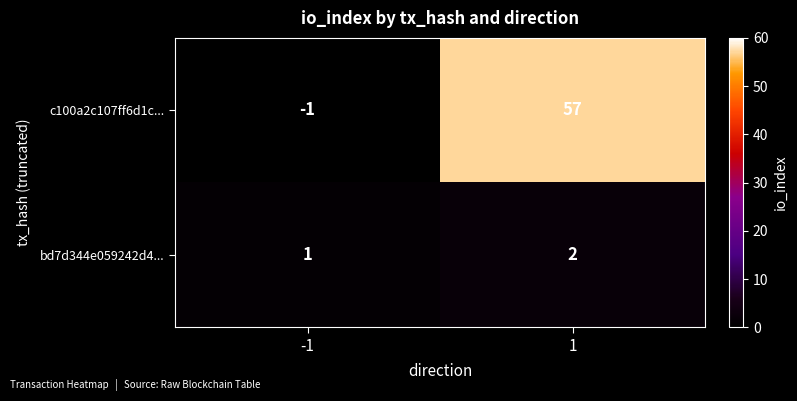

At -1, list the series in order from largest to smallest.

bd7d344e059242d4..., c100a2c107ff6d1c...